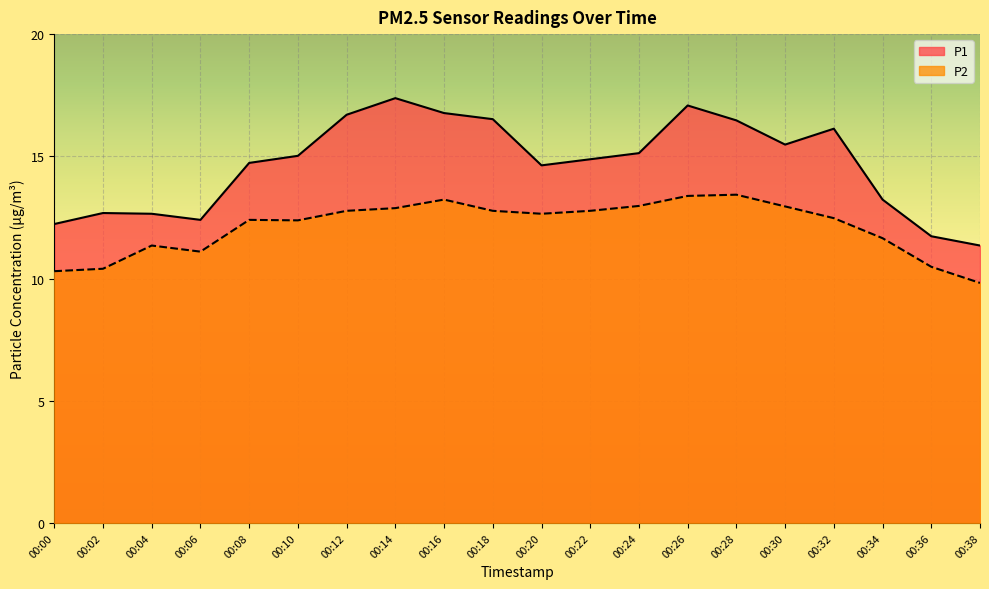

Where is P1 nearest to the value 14?

00:20